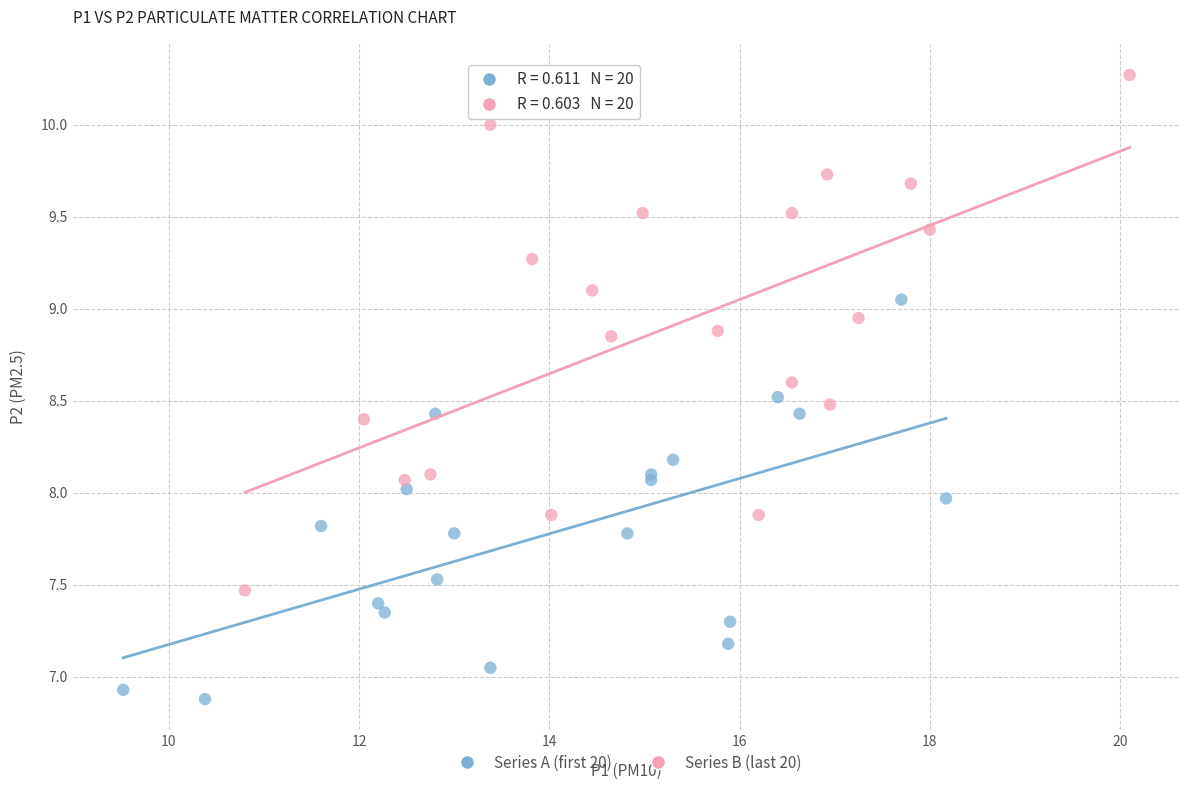

Which series reaches the minimum Y coordinate?

Series A (first 20)